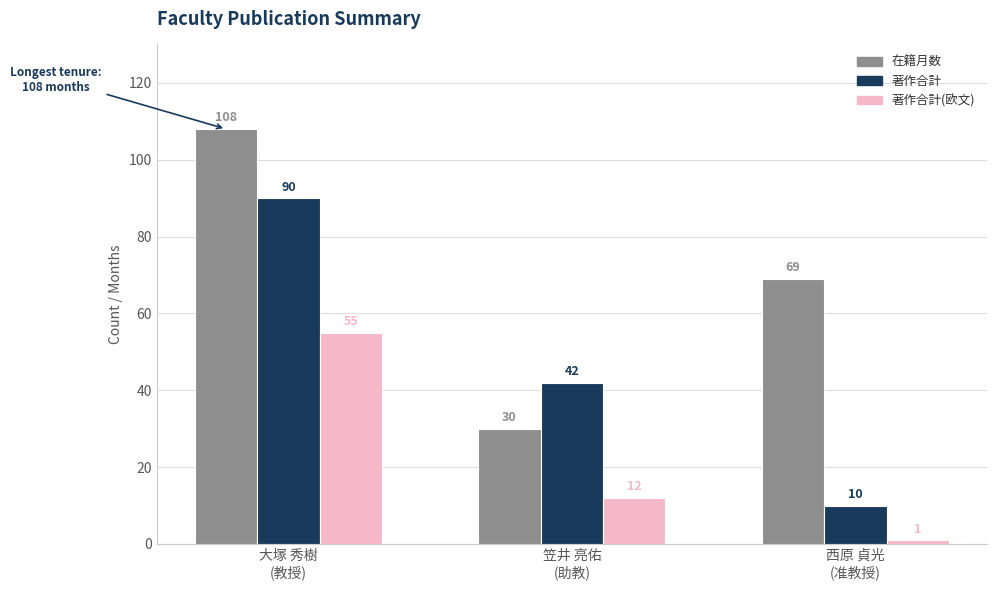

What is the label of the 2nd bar from the left?

笠井 亮佑
(助教)